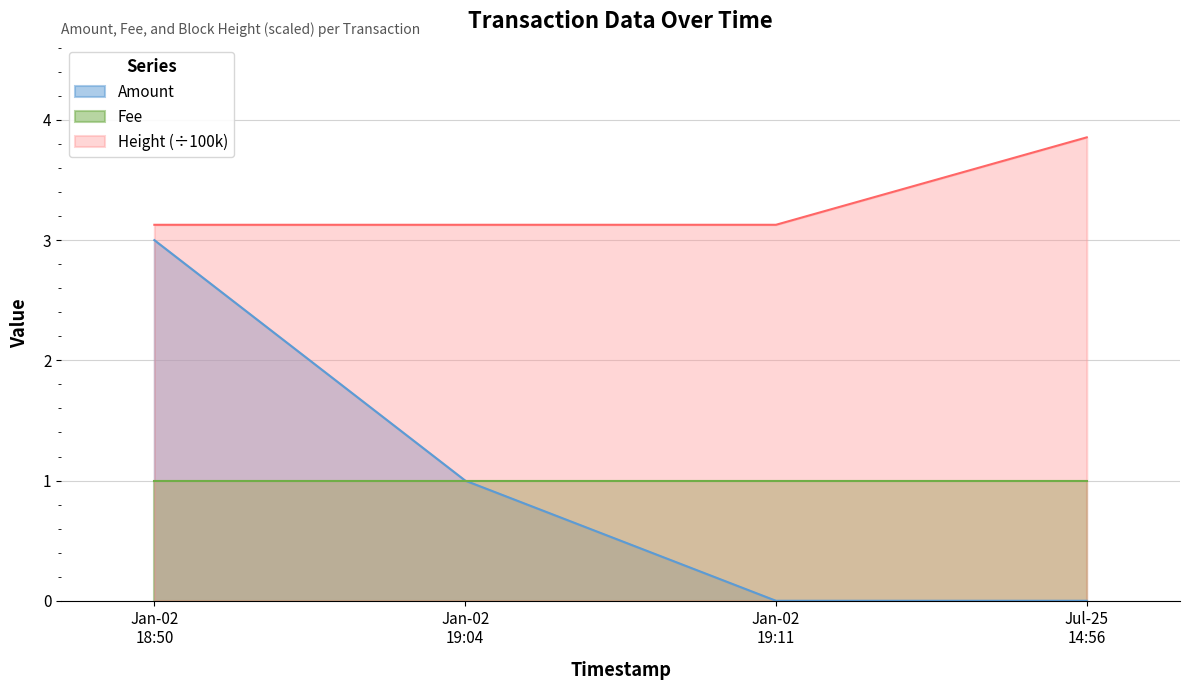

True or false: Amount and Height intersect in this chart.

False